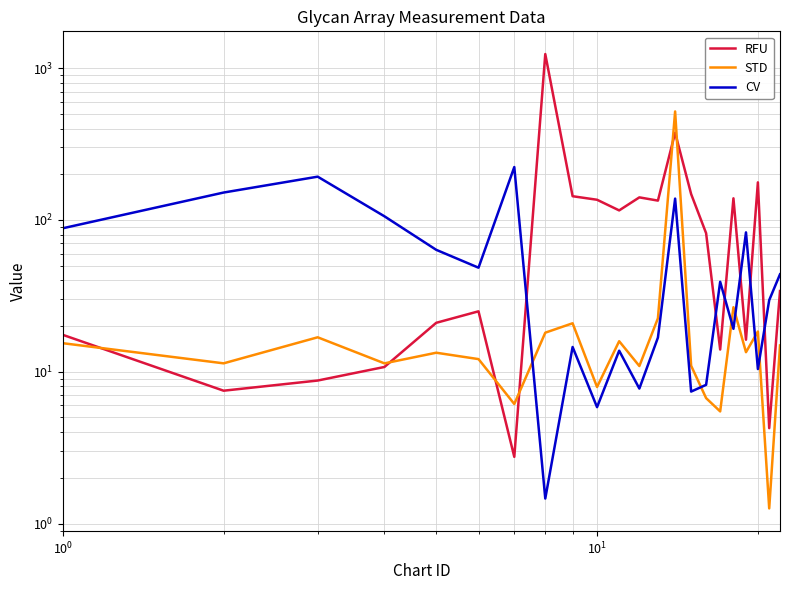

How many categories are shown in the chart?

22